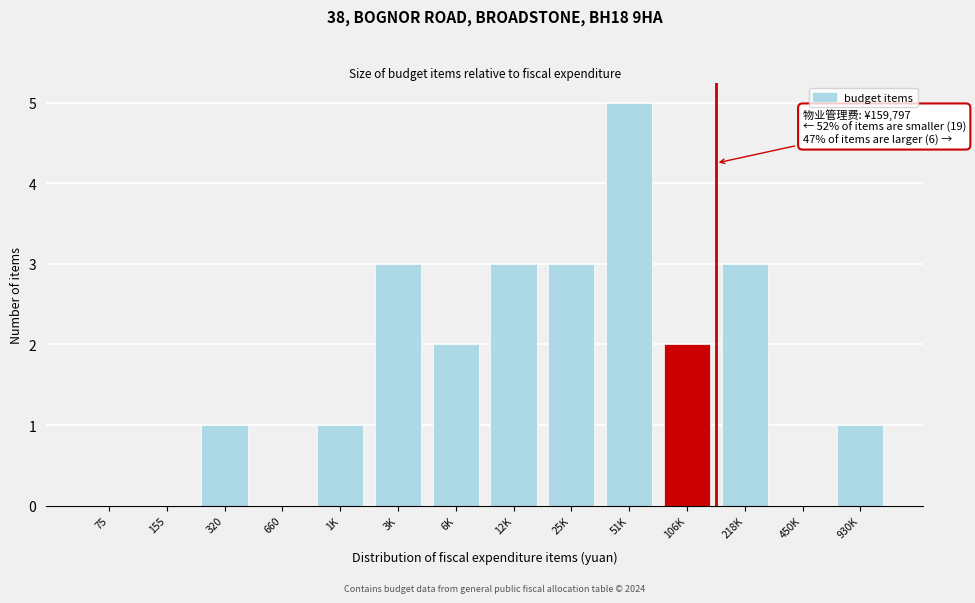

Reading left to right, what are all the values shown in this chart?

75=0	155=0	320=1	660=0	1K=1	3K=3	6K=2	12K=3	25K=3	51K=5	106K=2	218K=3	450K=0	930K=1